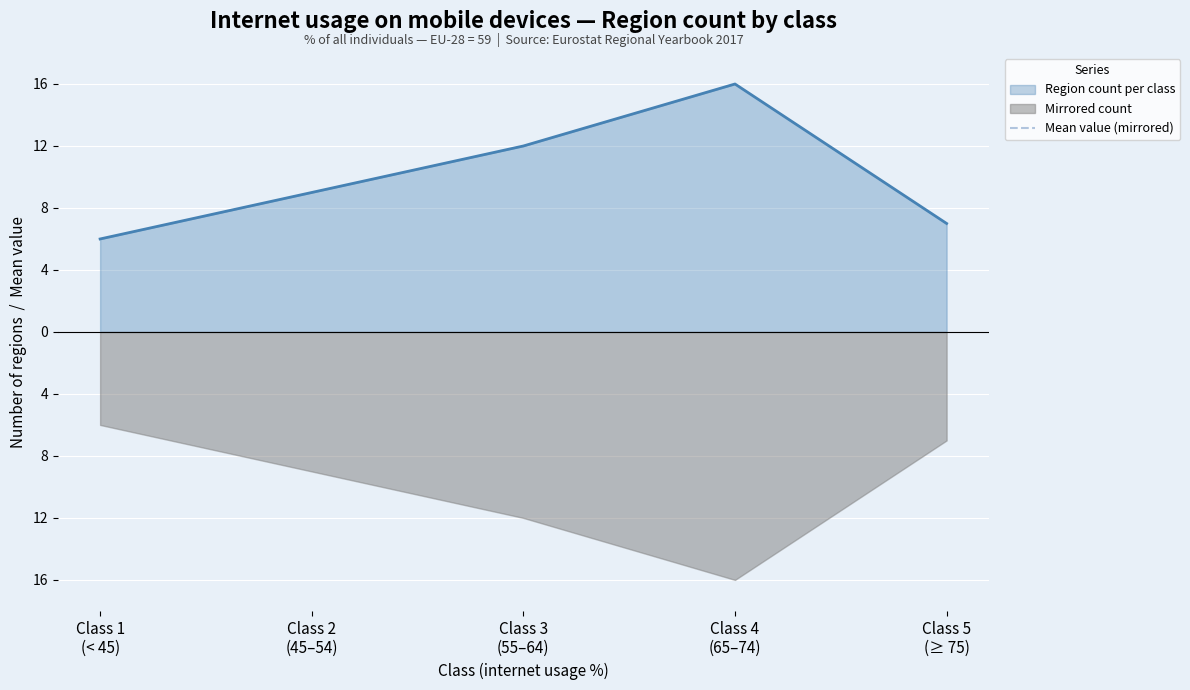

True or false: Mean value (mirrored) and Region count per class cross at least once.

False